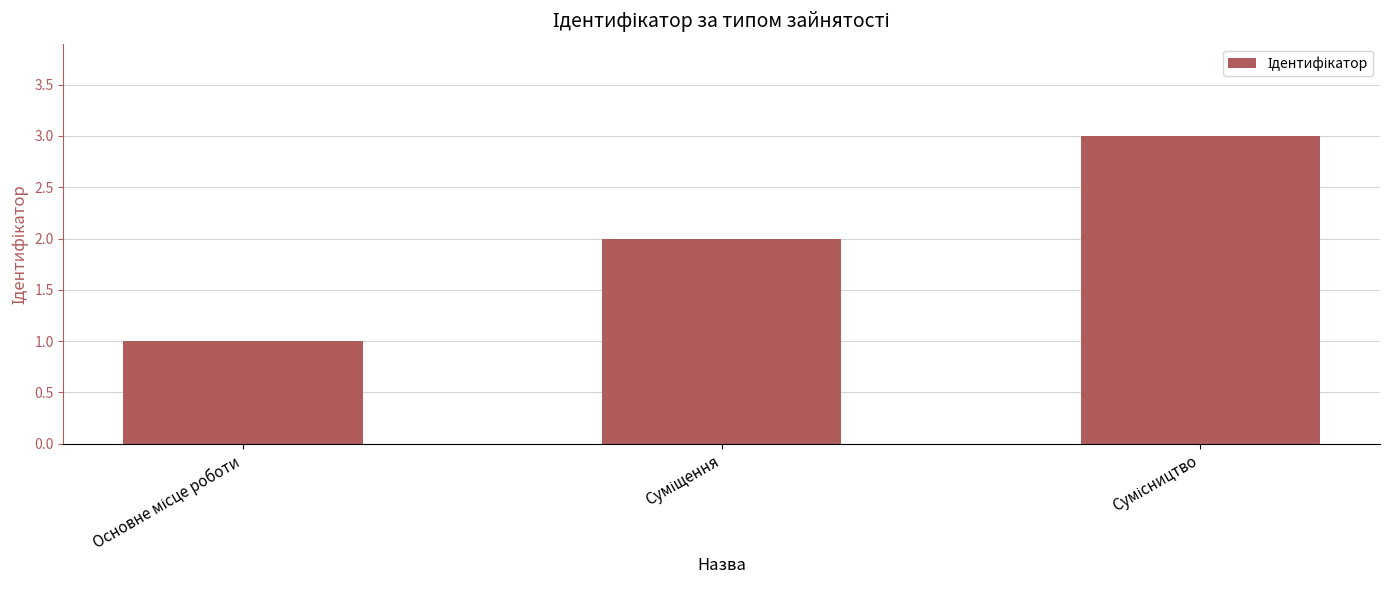

What is the maximum value shown in the chart?

3